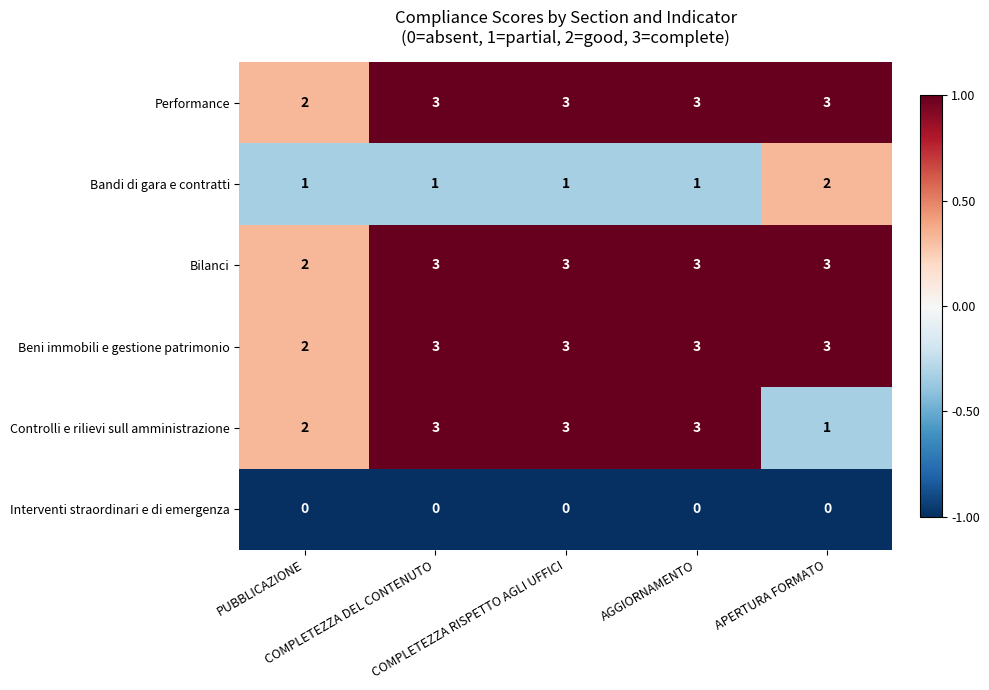

Which series has the widest spread of values?

Controlli e rilievi sull amministrazione